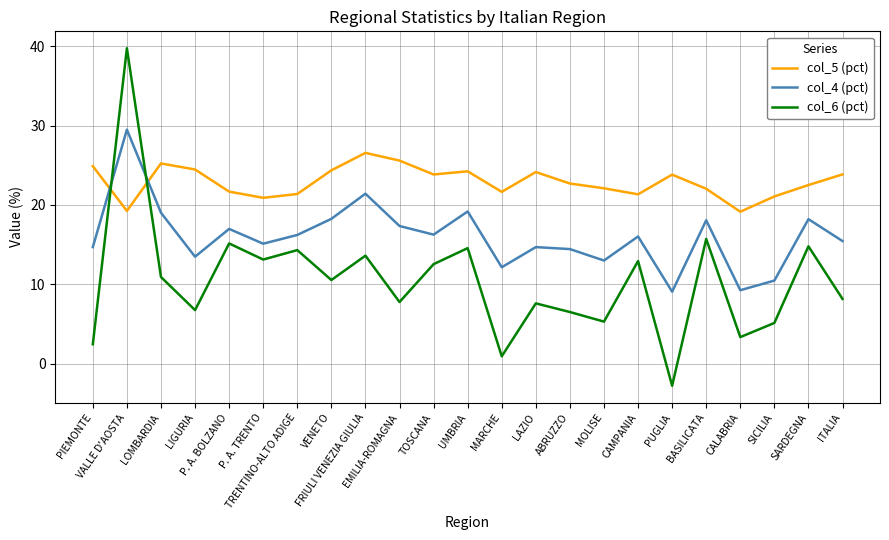

Which series has the largest range (max minus min)?

col_6 (pct)